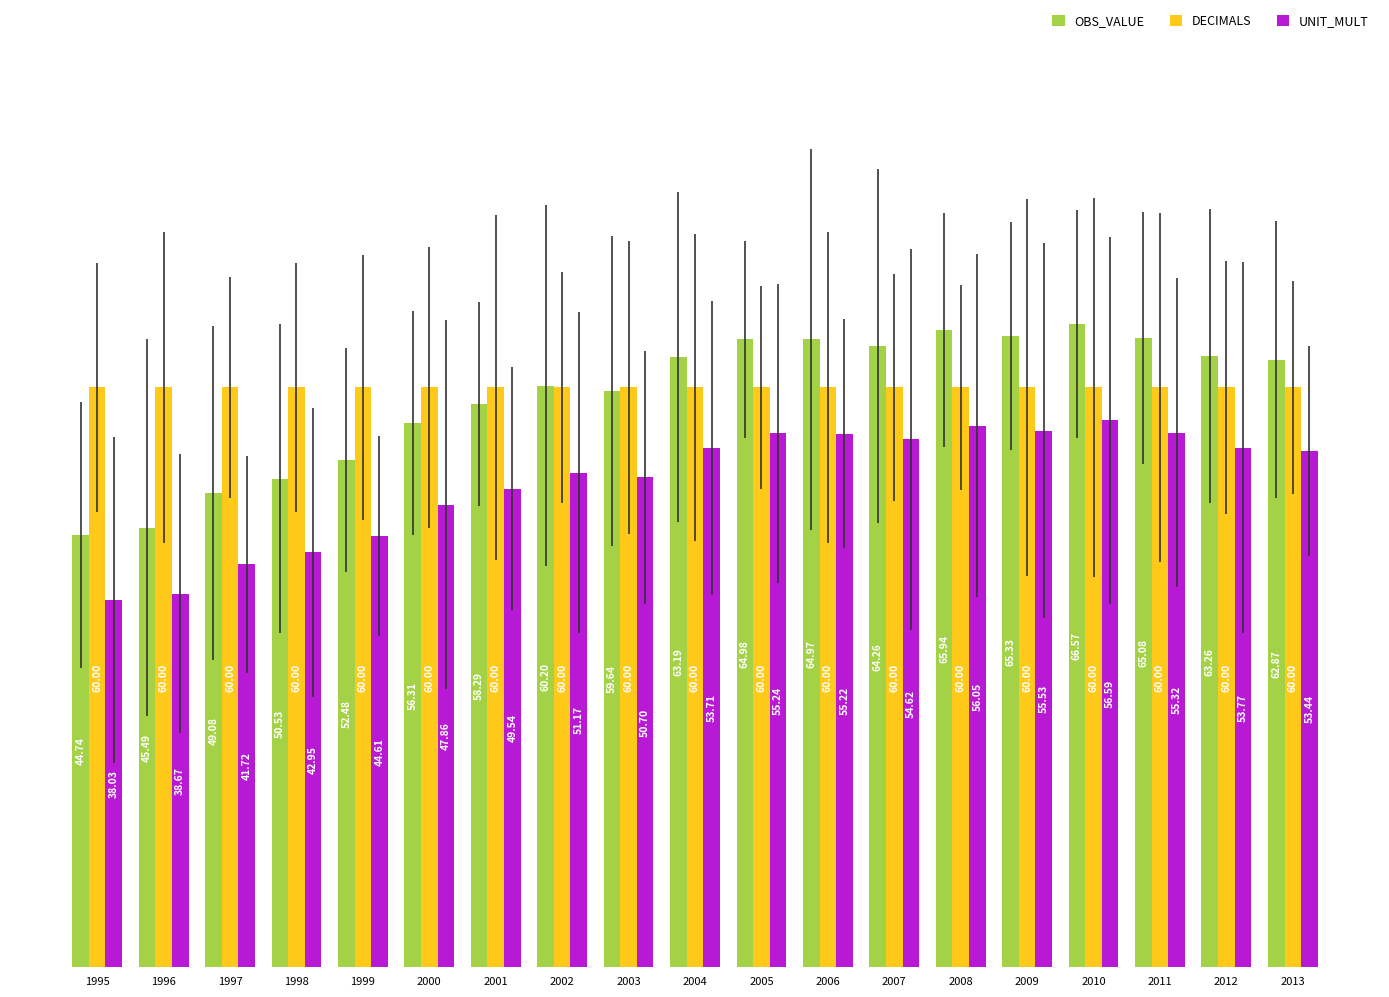

Does the chart contain stacked bars?

No